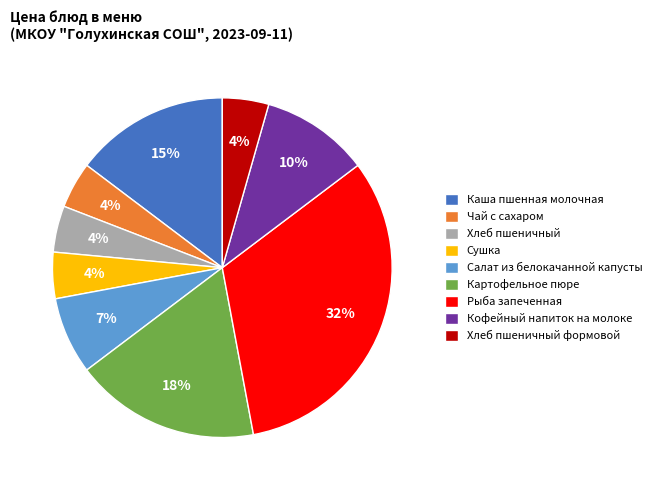

To the nearest percent, what is the combined percentage of Картофельное пюре and Сушка?

22%